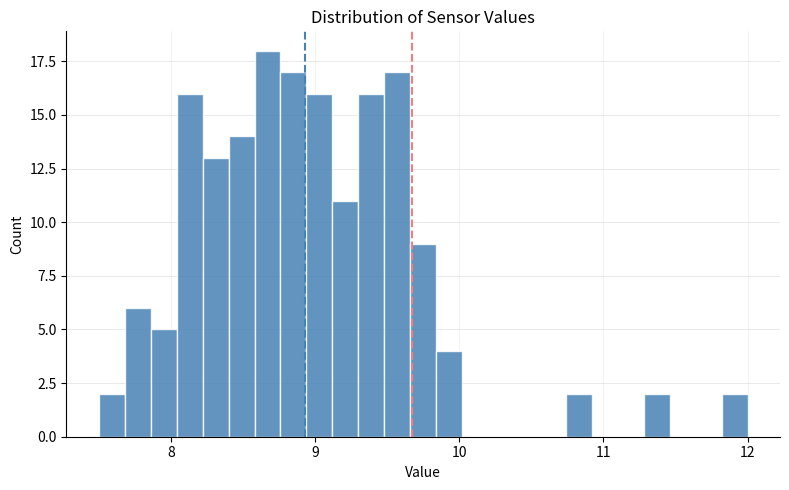

Read against the x-axis, roughly where is the centre of the tallest bar?

8.7